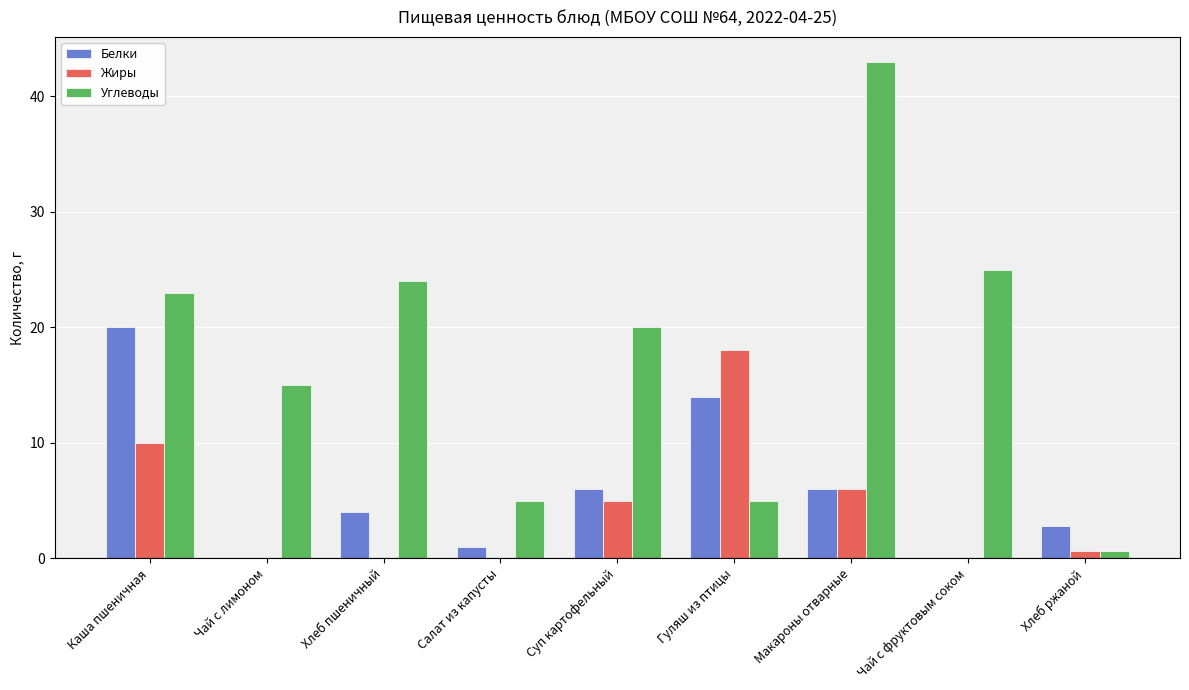

What is the sum of all Углеводы values?

160.6